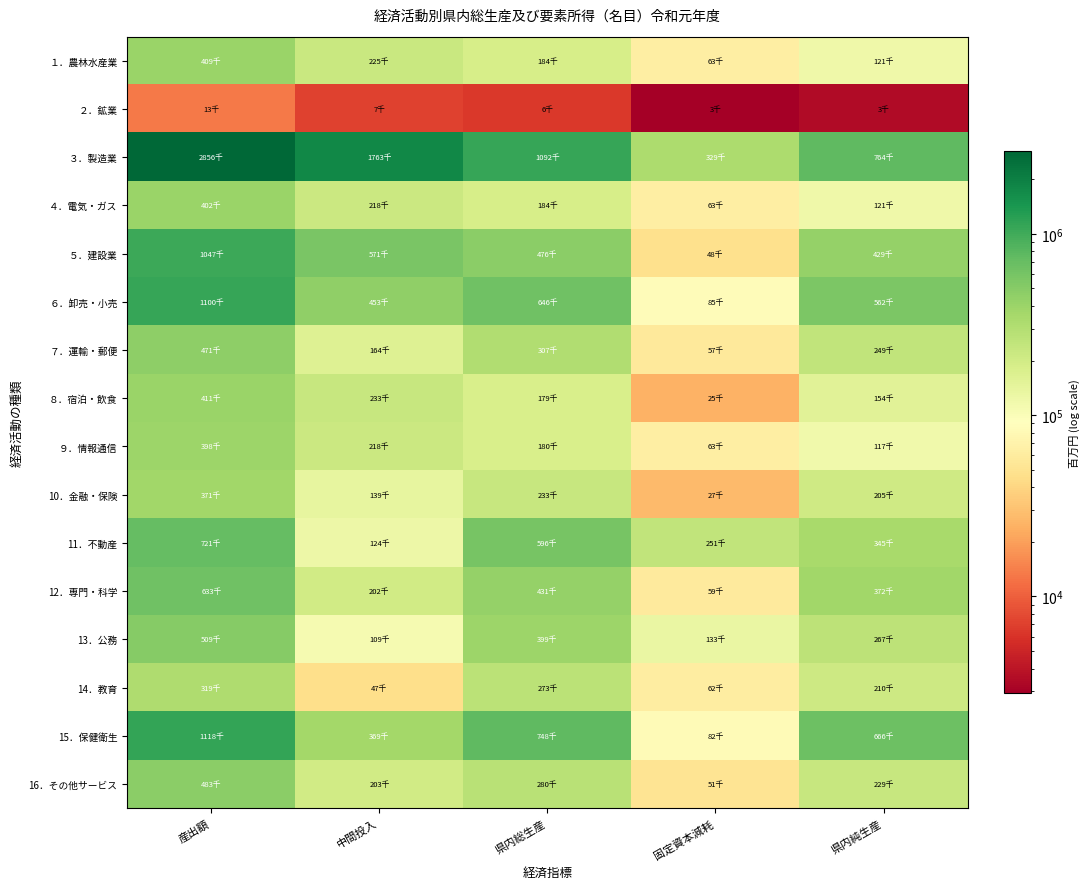

At which category is the sum across all series the highest?

産出額